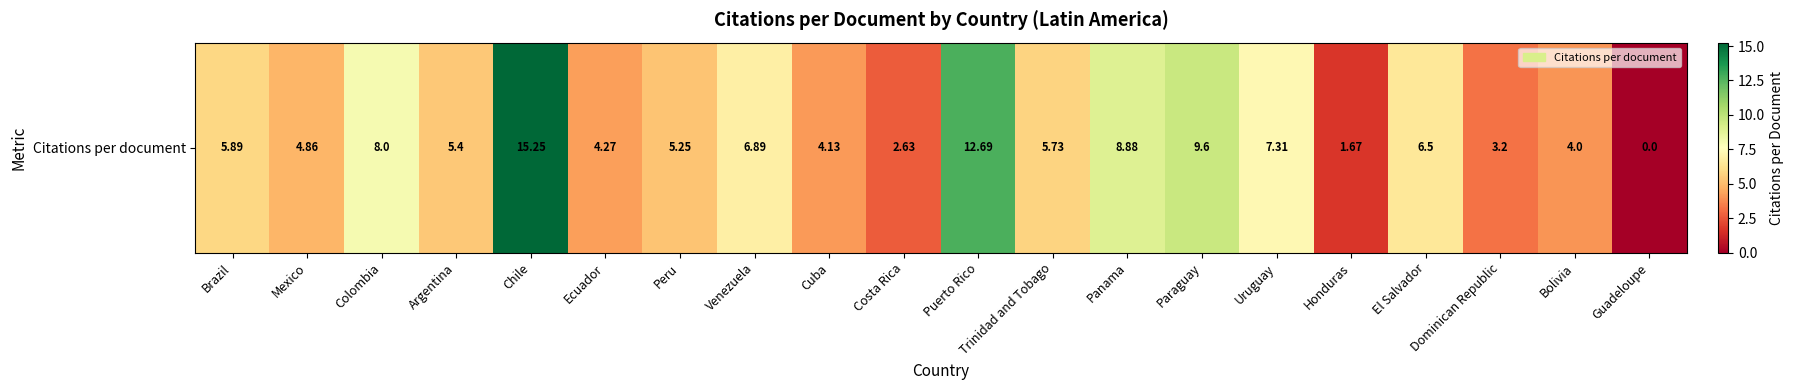

Reading left to right, what are all the values shown in this chart?

5.9	4.9	8.0	5.4	15.2	4.3	5.2	6.9	4.1	2.6	12.7	5.7	8.9	9.6	7.3	1.7	6.5	3.2	4.0	0.0